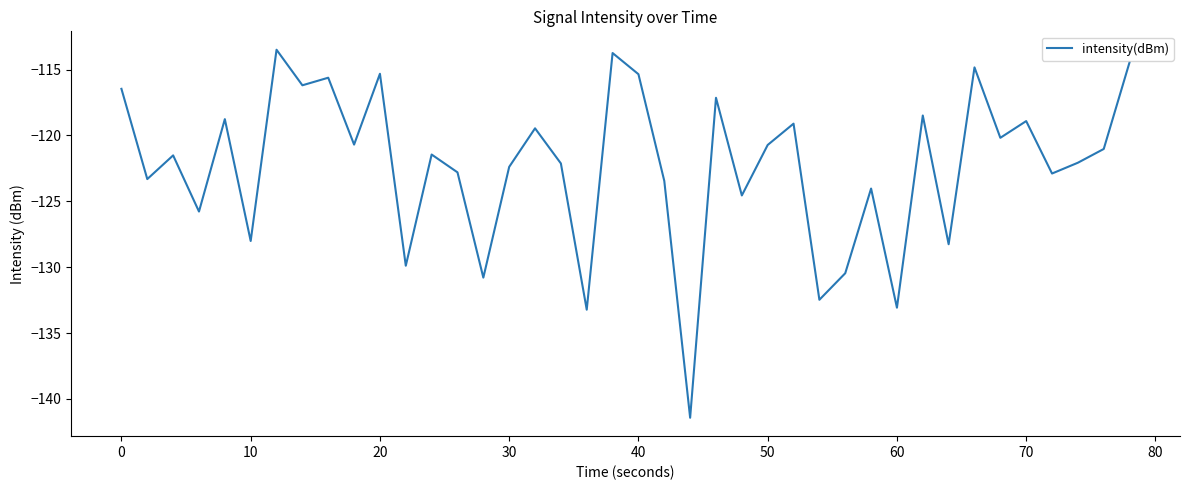

What is the difference between the maximum and minimum values?

27.9